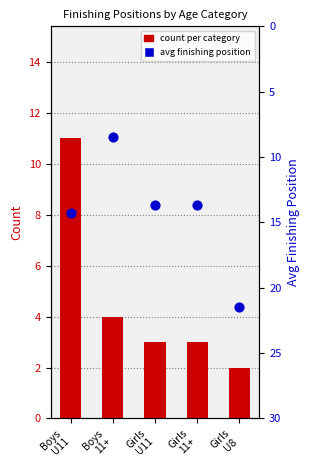

What are all the series names shown in the legend?

count per category, avg finishing position